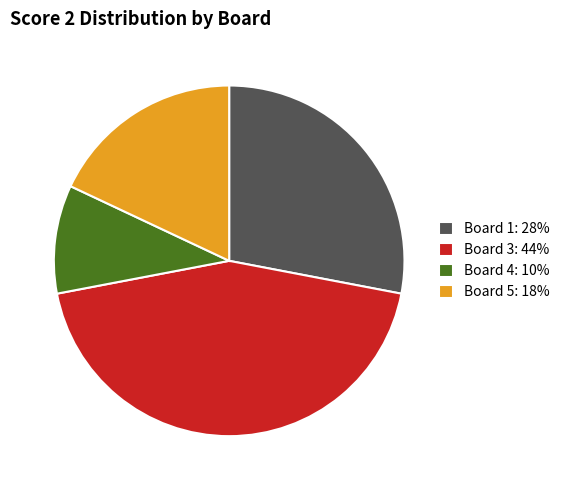

Rank the categories by value from highest to lowest.

Board 3: 44%, Board 1: 28%, Board 5: 18%, Board 4: 10%